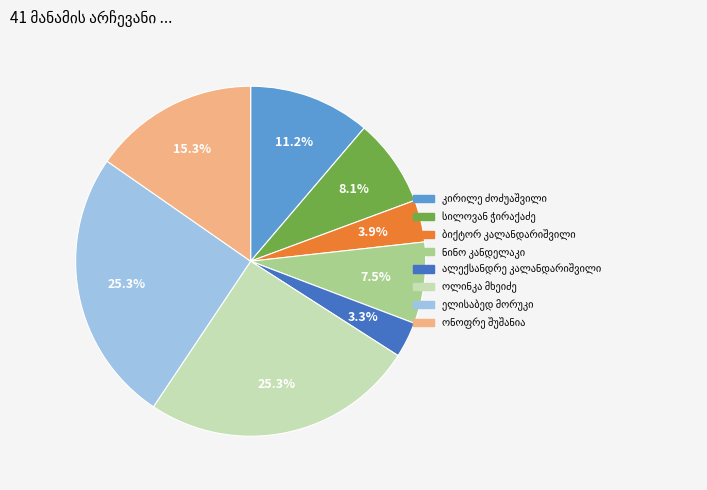

Is there a majority slice in this chart?

No